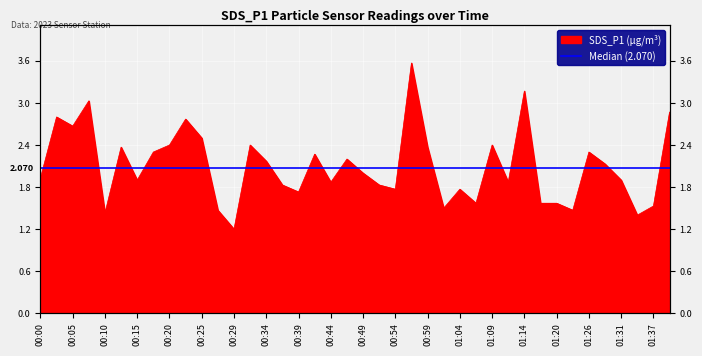

At which category does the data reach its first local peak?

00:03